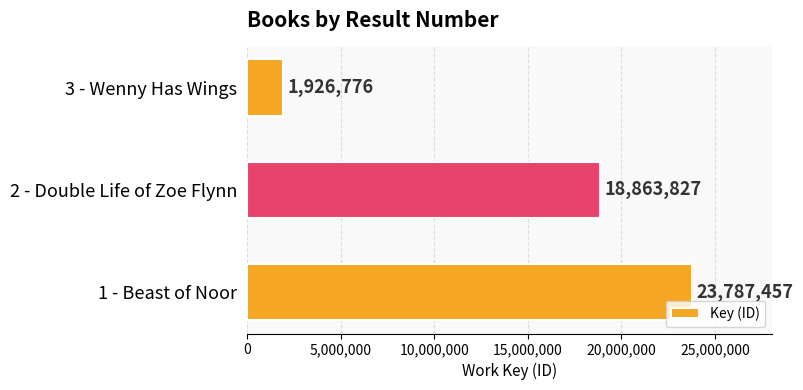

What is the smallest value displayed?

1926776